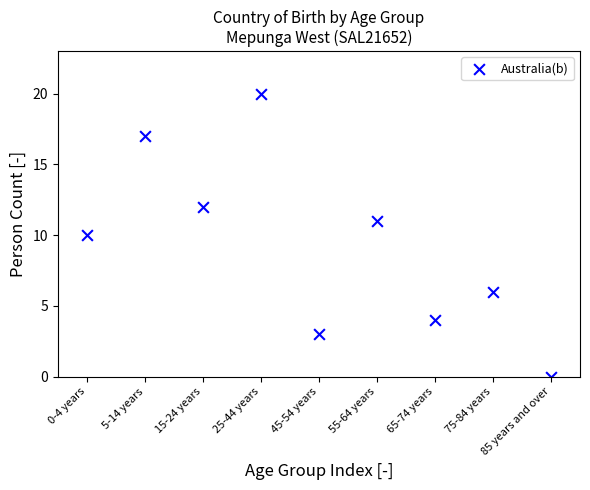

What is the range of Y values (max minus min)?

20